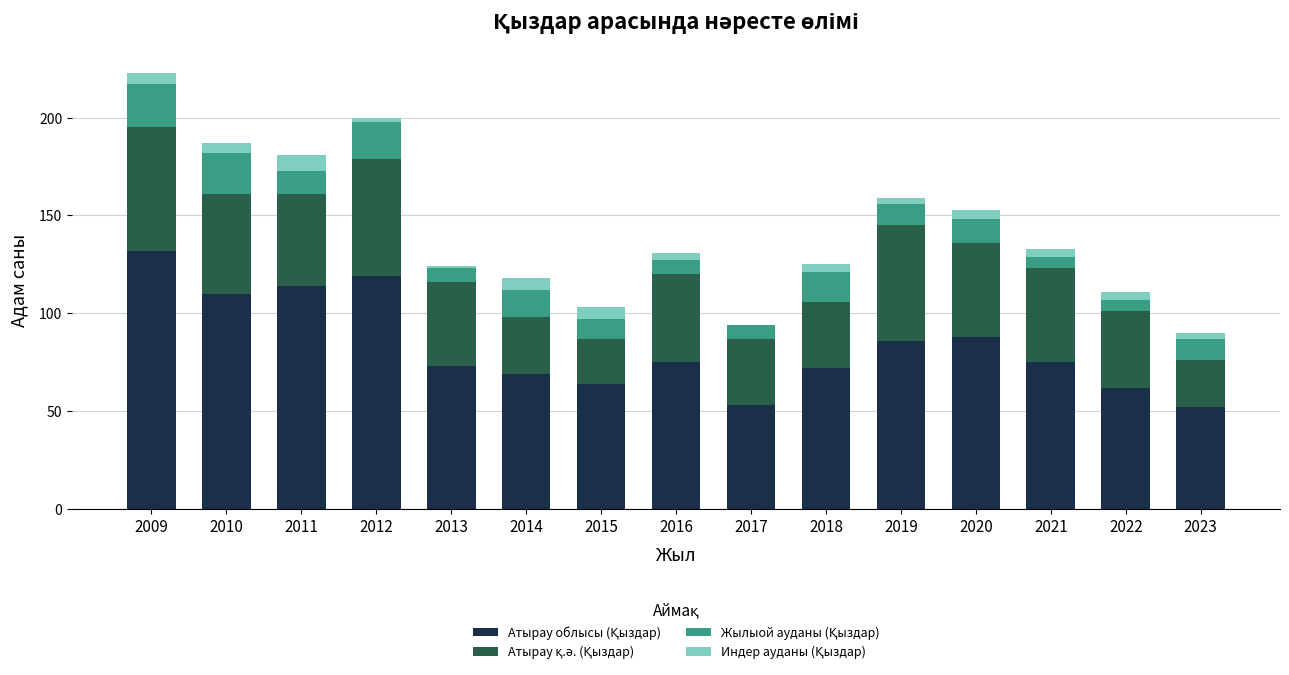

Are the bars grouped side by side (vs. stacked)?

No